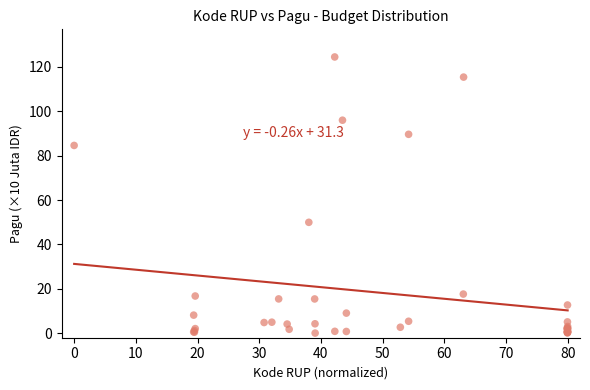

What Y value in the scatter plot is closest to 62?

50.0